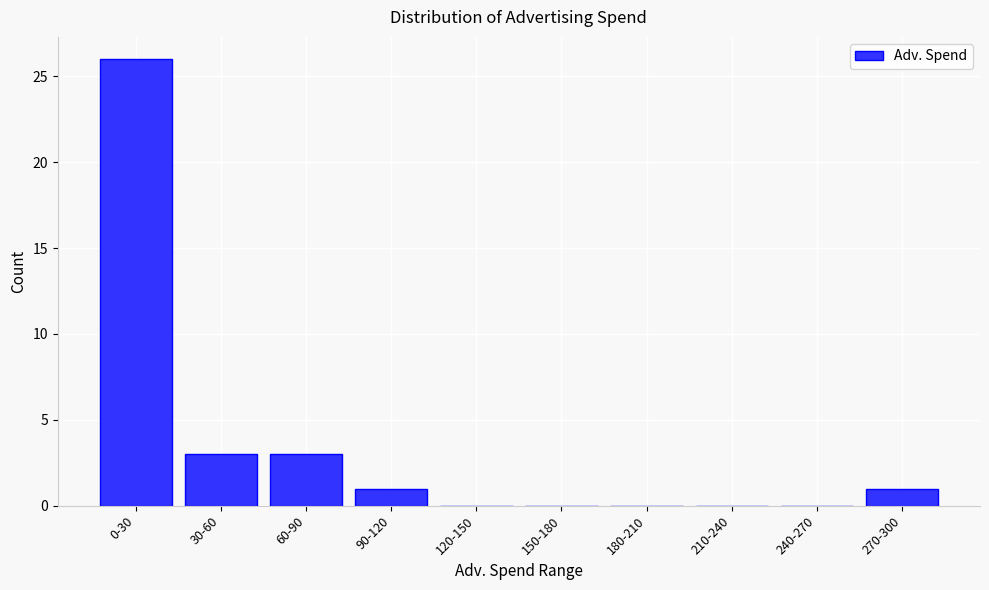

Reading left to right, what are all the values shown in this chart?

0-30=26	30-60=3	60-90=3	90-120=1	120-150=0	150-180=0	180-210=0	210-240=0	240-270=0	270-300=1